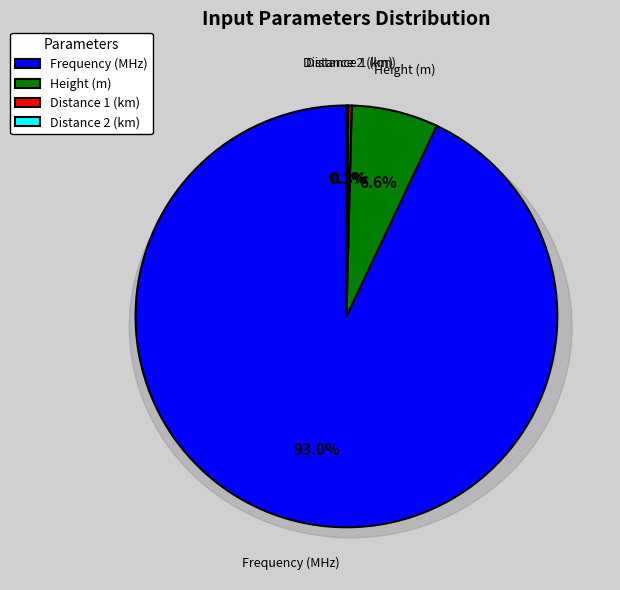

Which category has the smallest portion of the pie?

Distance 2 (km)